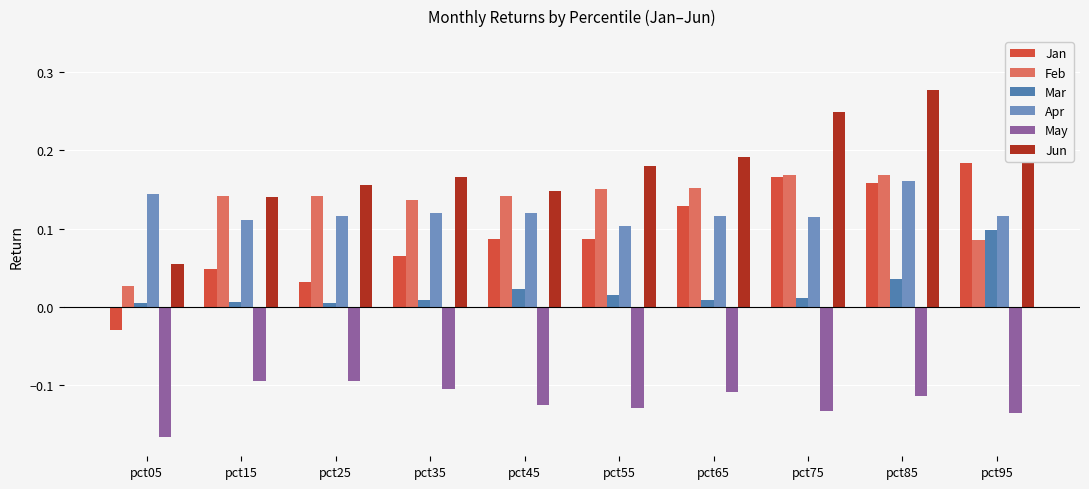

Rank the series at pct25 from highest to lowest value.

Jun, Feb, Apr, Jan, Mar, May